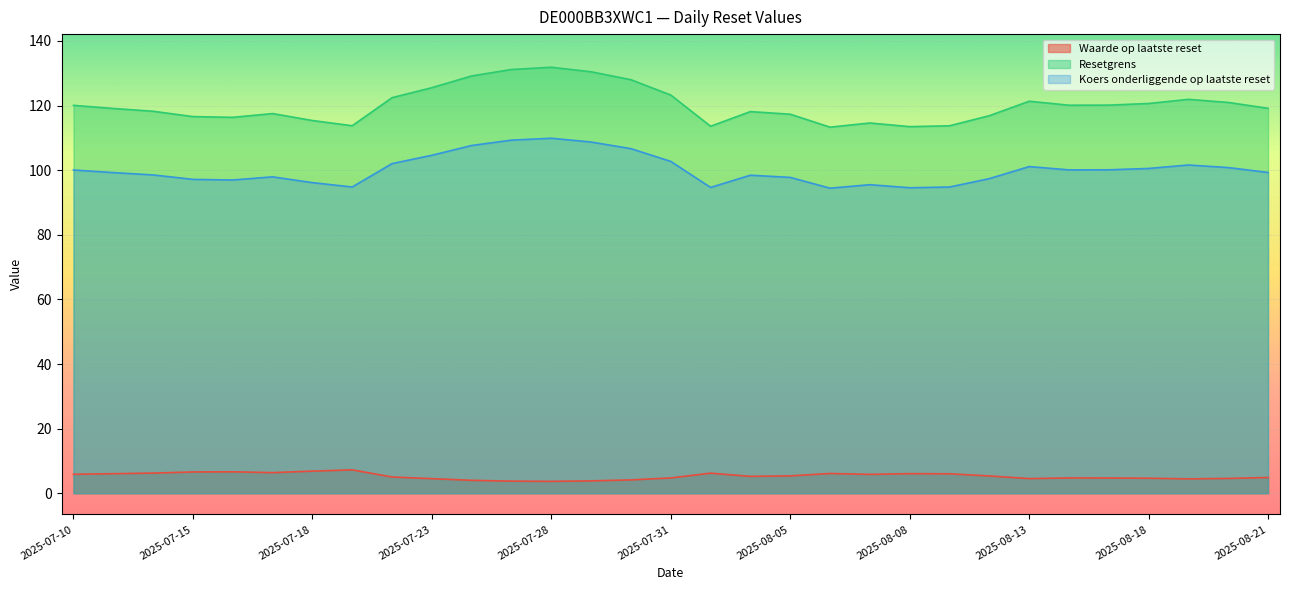

What is the sum of all Resetgrens values?

3724.1